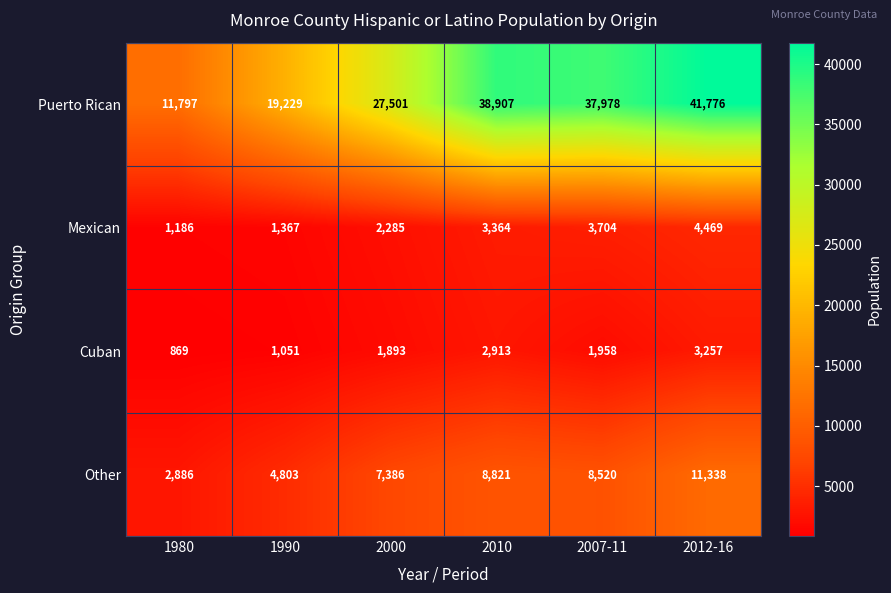

How many series are shown in this chart?

4